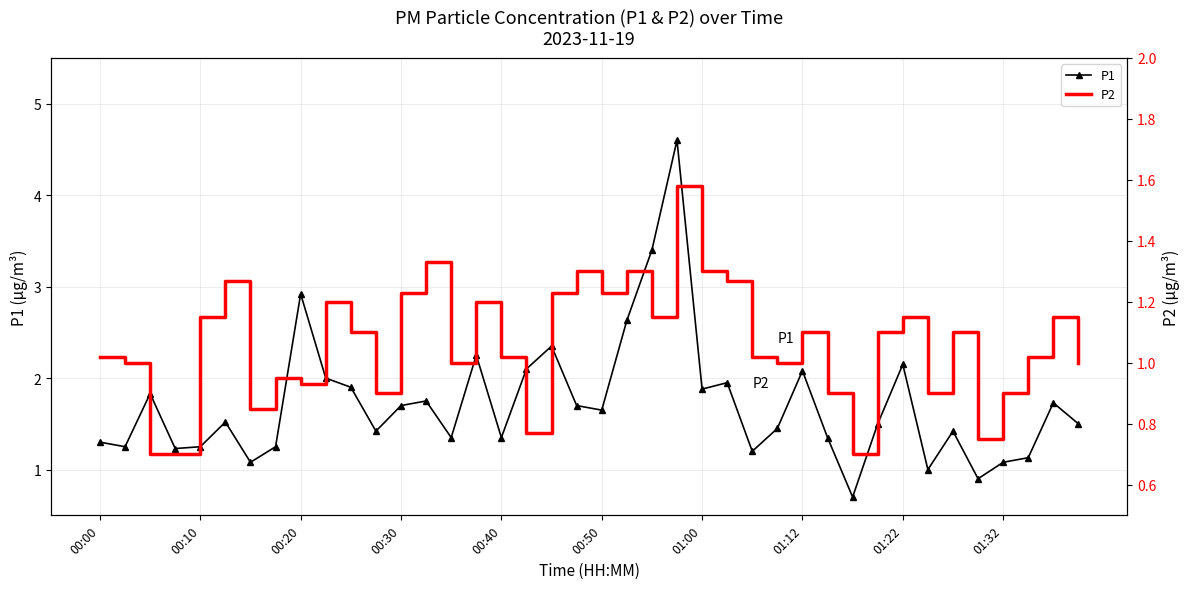

How many distinct data groups are displayed?

2